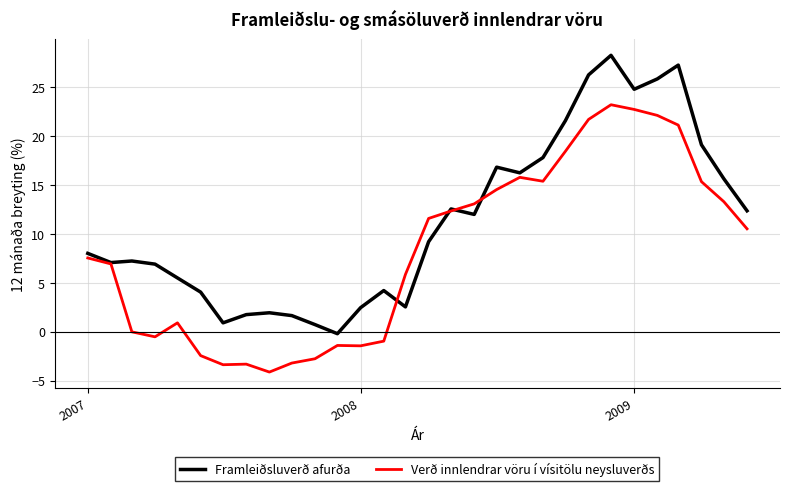

Which series has the largest total across all categories?

Framleiðsluverð afurða